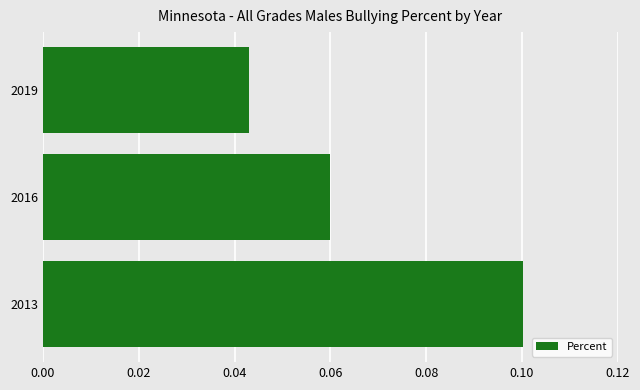

Which label corresponds to the smallest value in the chart?

2019